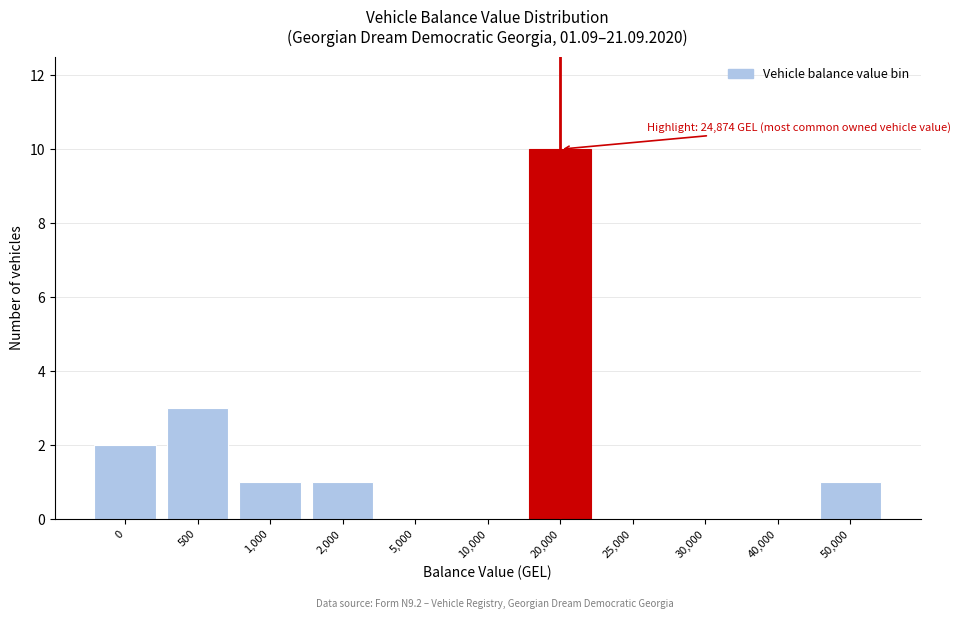

Reading left to right, what are all the values shown in this chart?

0=2	500=3	1,000=1	2,000=1	5,000=0	10,000=0	20,000=10	25,000=0	30,000=0	40,000=0	50,000=1